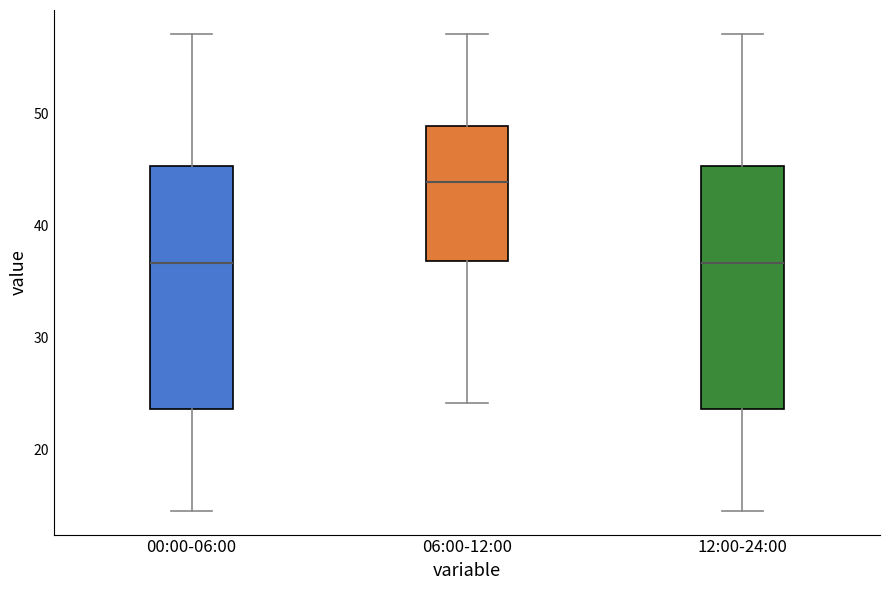

Where is the lower edge of the box for 12:00-24:00 on the y-axis? The values are not printed on the chart, so give them approximately, as read against the axis.

24